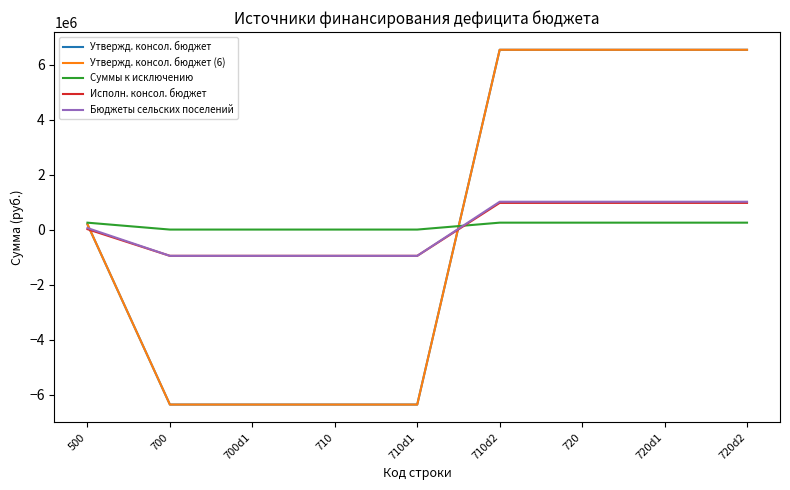

What is the total value across all series at 500?

701798.8